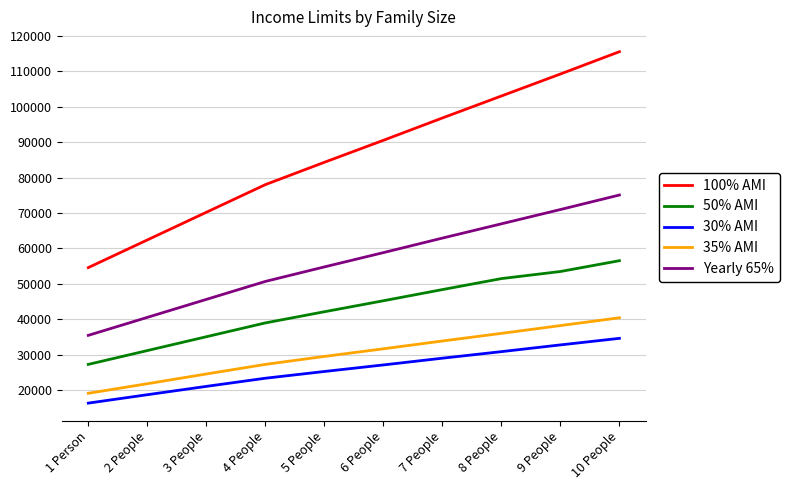

What is the difference between the 50% AMI values at 6 People and 4 People?

6250